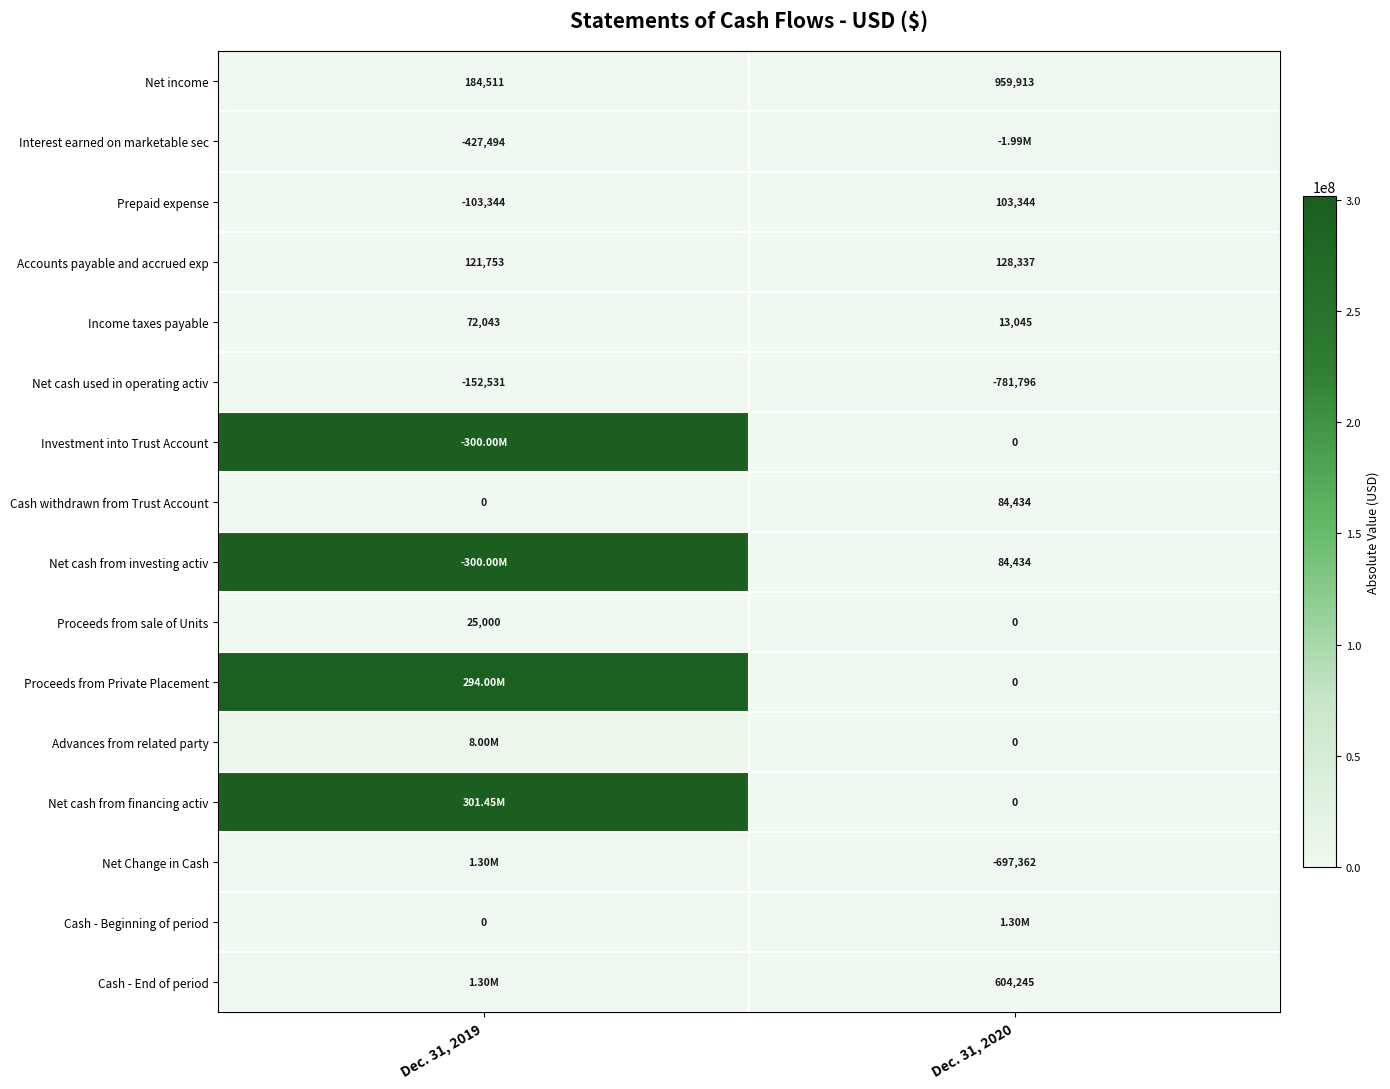

Which label corresponds to the smallest value in the chart?

Dec. 31, 2020